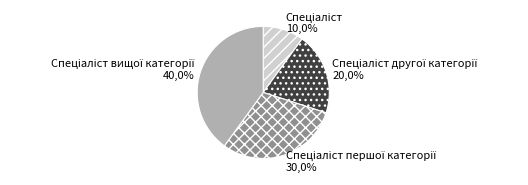

Is it true that Спеціаліст is 22% of the pie?

False